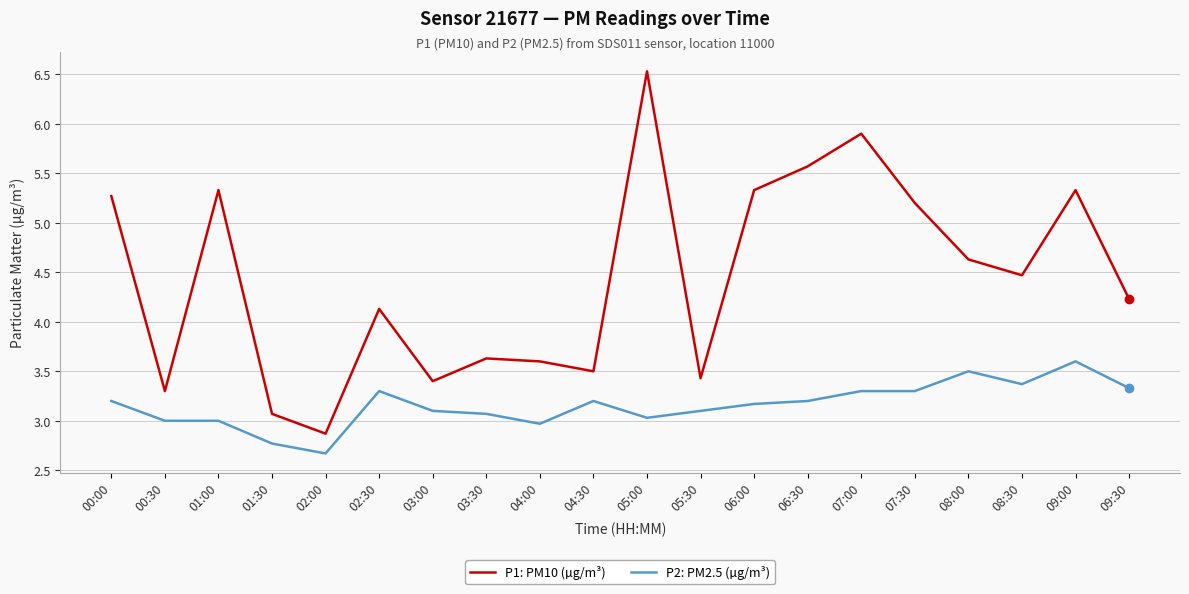

What is the approximate value of P2: PM2.5 (µg/m³) at 01:00?

3.0